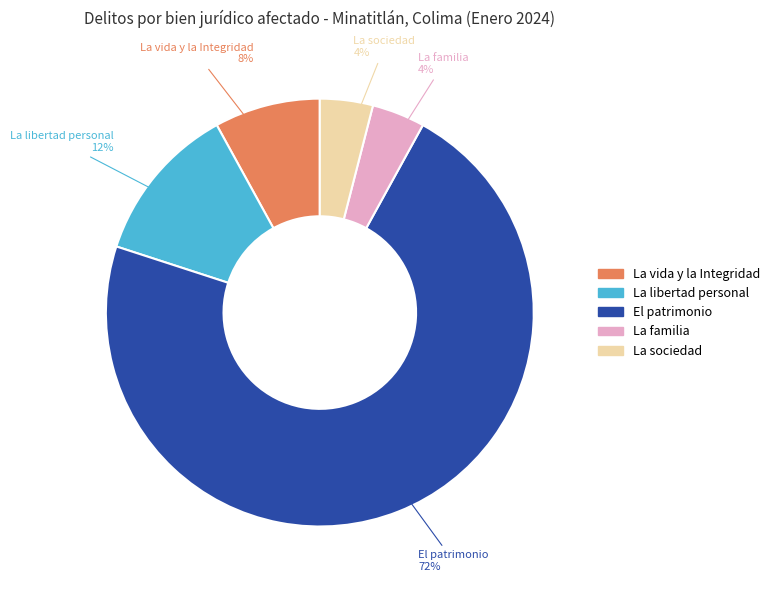

To the nearest percent, what percentage of the pie is La vida y la Integridad?

8%